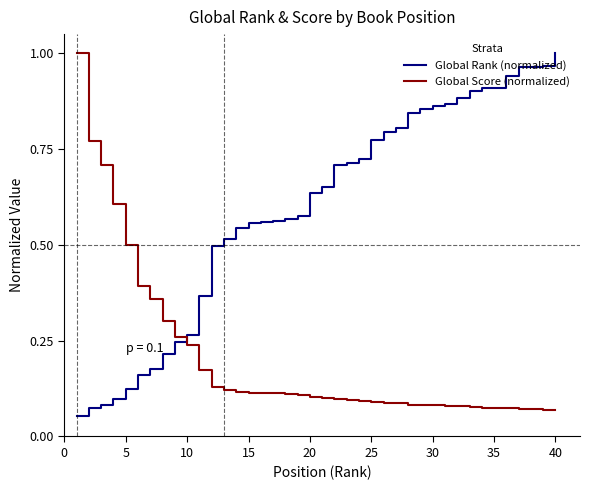

Which series has the largest total across all categories?

Global Rank (normalized)